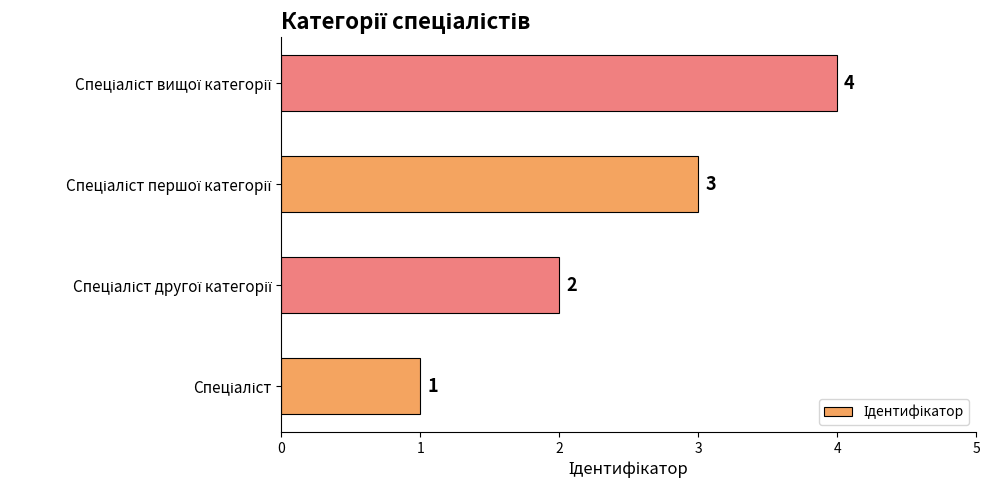

What is the difference between the maximum and minimum values?

3